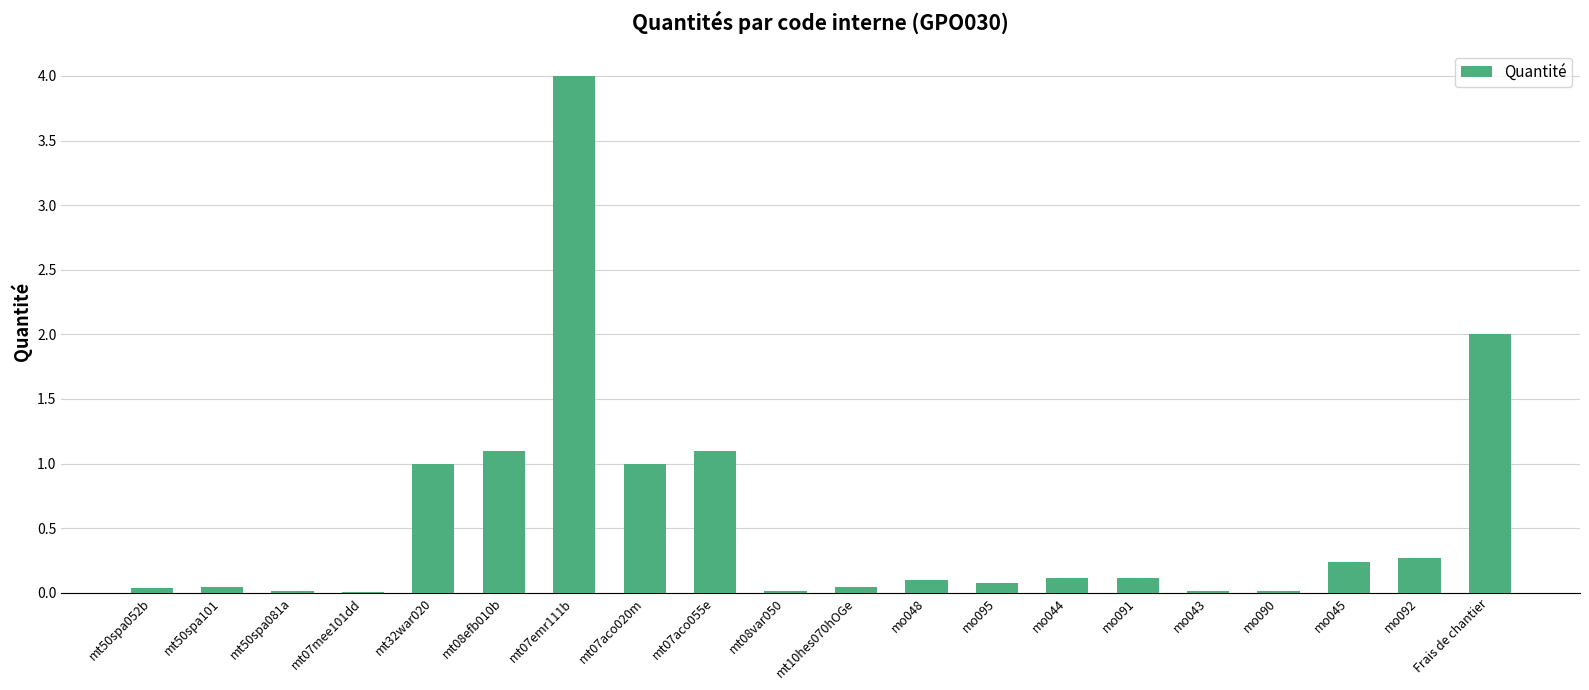

How many distinct data groups are displayed?

1